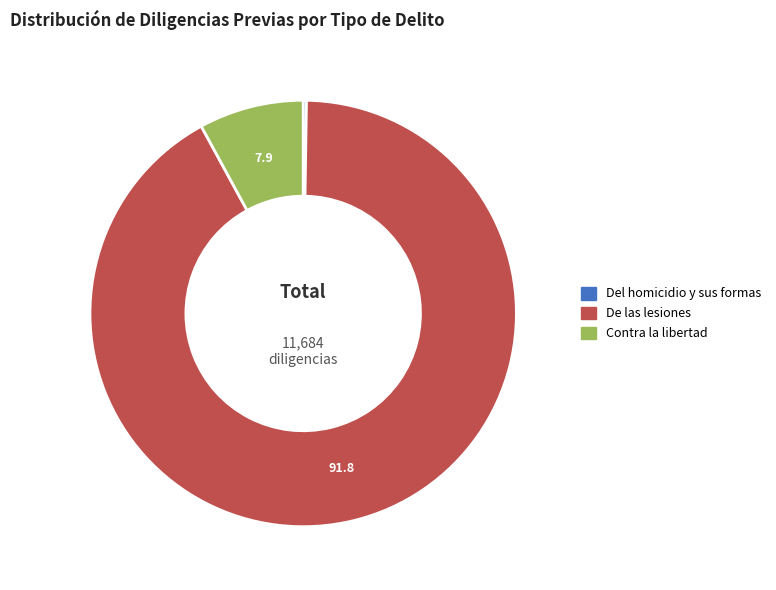

Does any single category account for the majority?

Yes